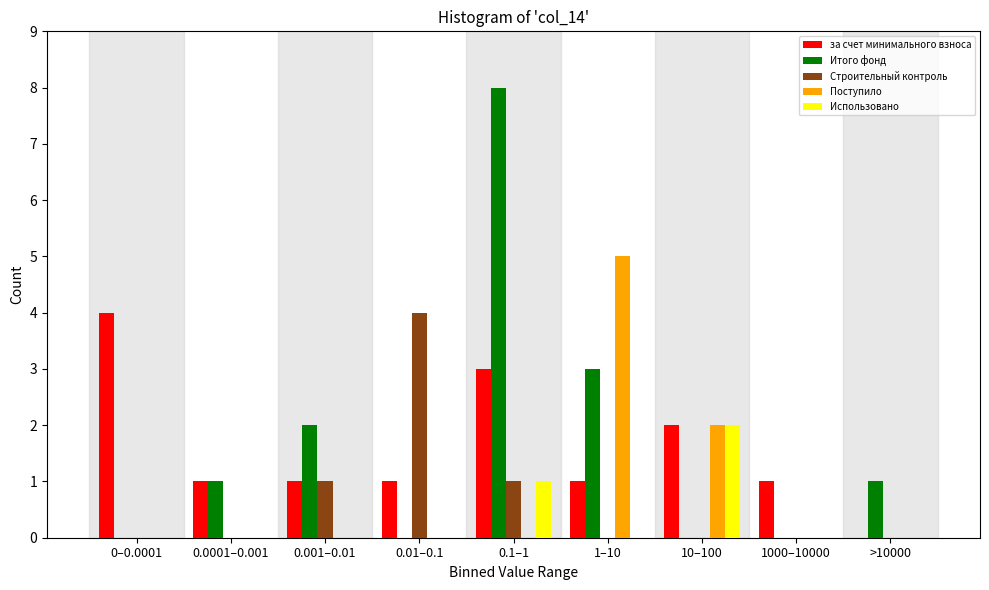

At which category is the sum across all series the highest?

0.1–1